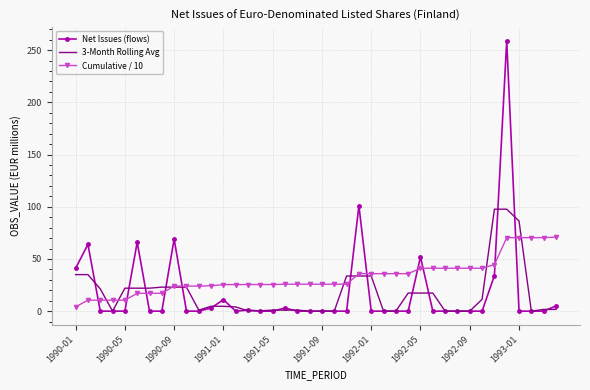

Which series has the largest range (max minus min)?

Net Issues (flows)